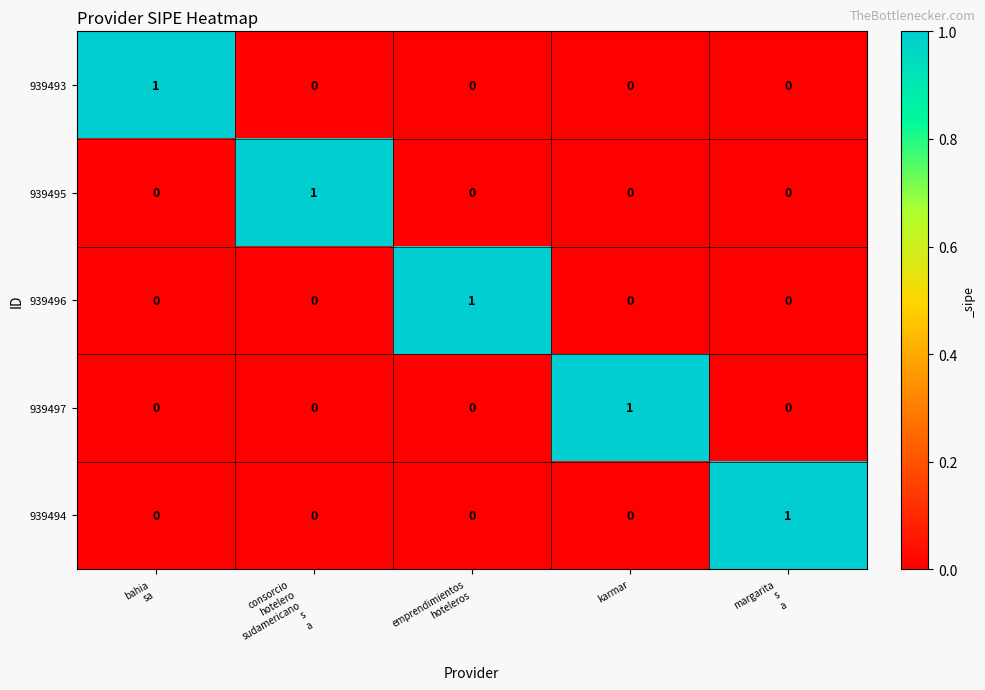

True or false: 939495 has a value of 0 at karmar.

True